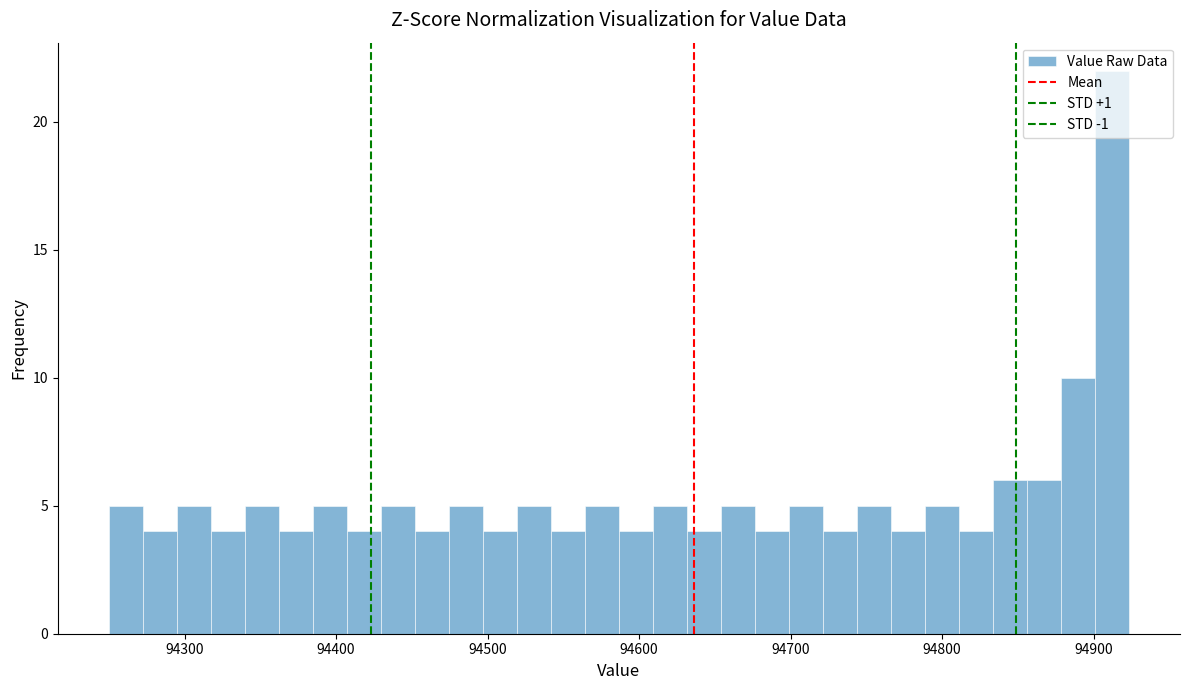

Read against the x-axis, roughly where is the centre of the tallest bar?

94910